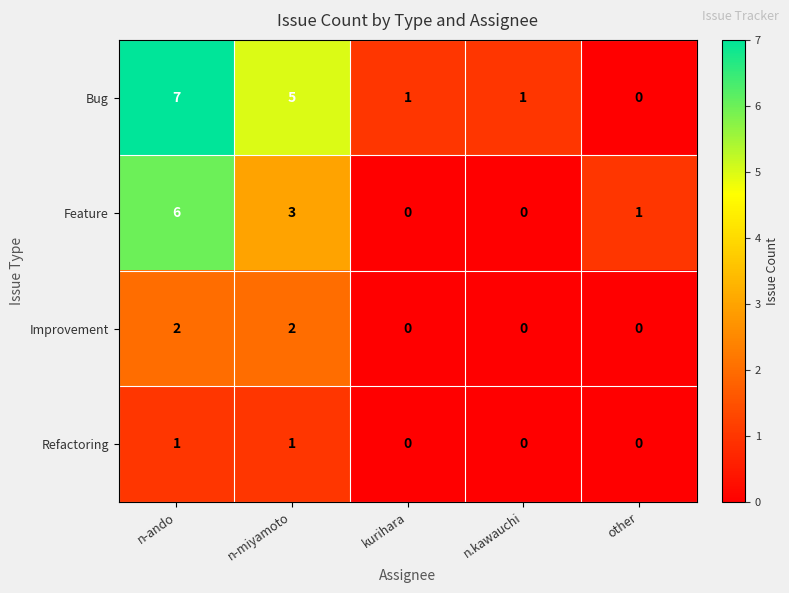

What is the spread (max minus min) of values at kurihara?

1